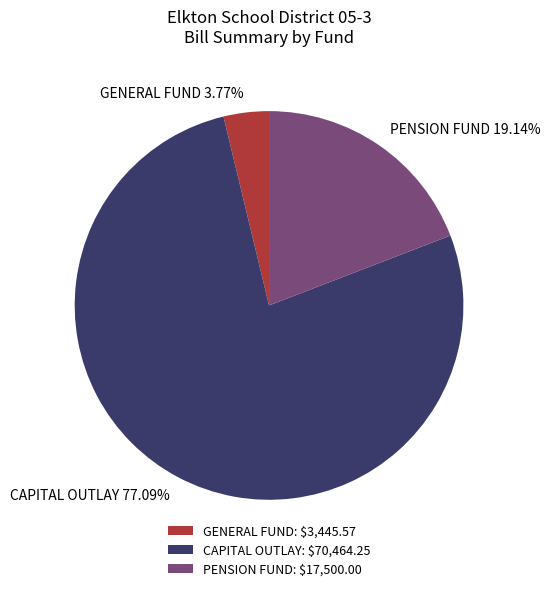

To the nearest percent, what is the combined percentage of PENSION FUND and GENERAL FUND?

23%